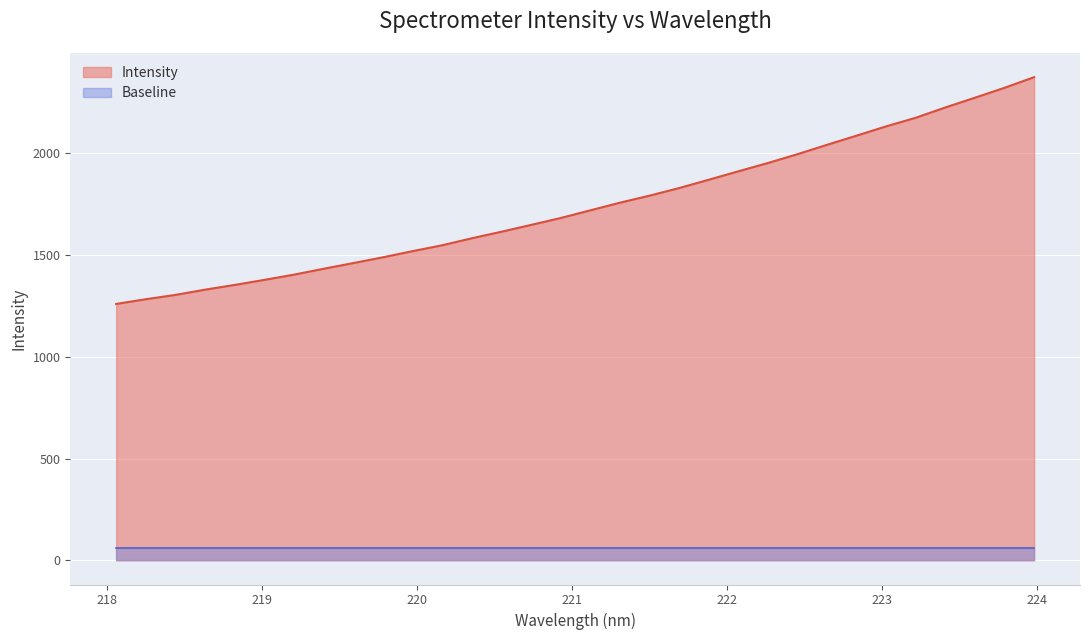

What is the label of the 18th point from the left?

221.3083